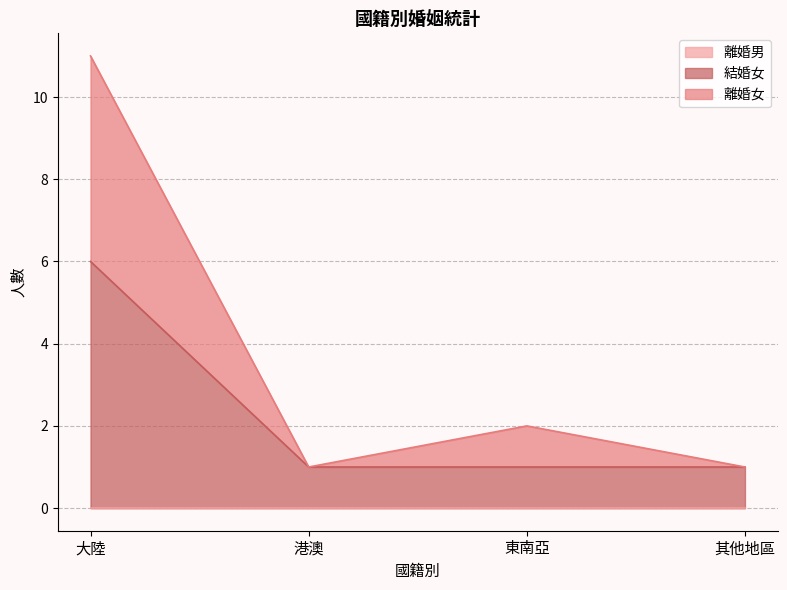

At how many categories does at least one series exceed 4?

1